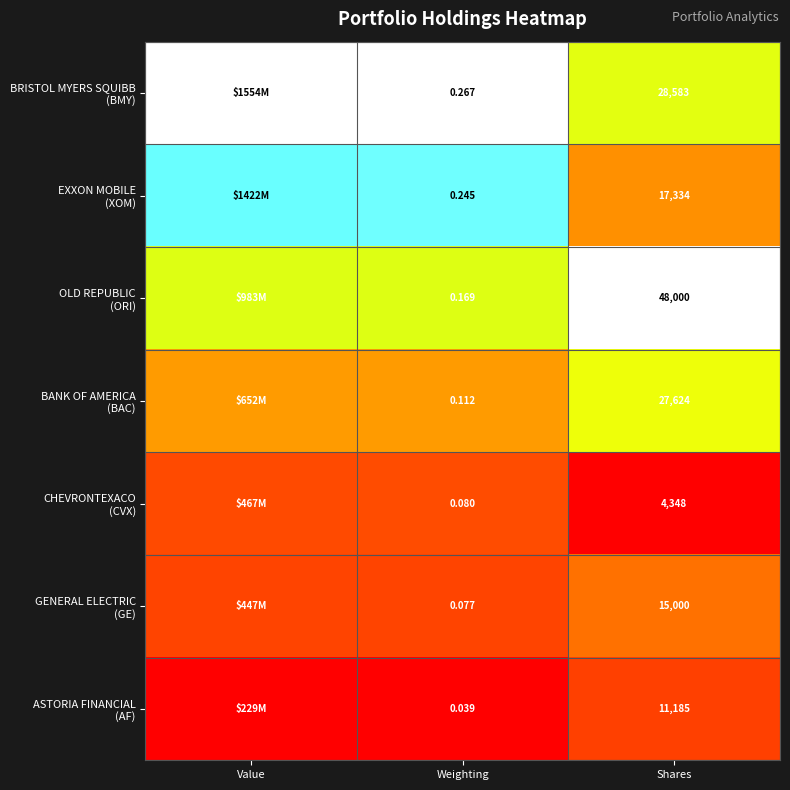

At Value, list the series in order from smallest to largest.

ASTORIA FINANCIAL (AF), GENERAL ELECTRIC (GE), CHEVRONTEXACO (CVX), BANK OF AMERICA (BAC), OLD REPUBLIC (ORI), EXXON MOBILE (XOM), BRISTOL MYERS SQUIBB (BMY)